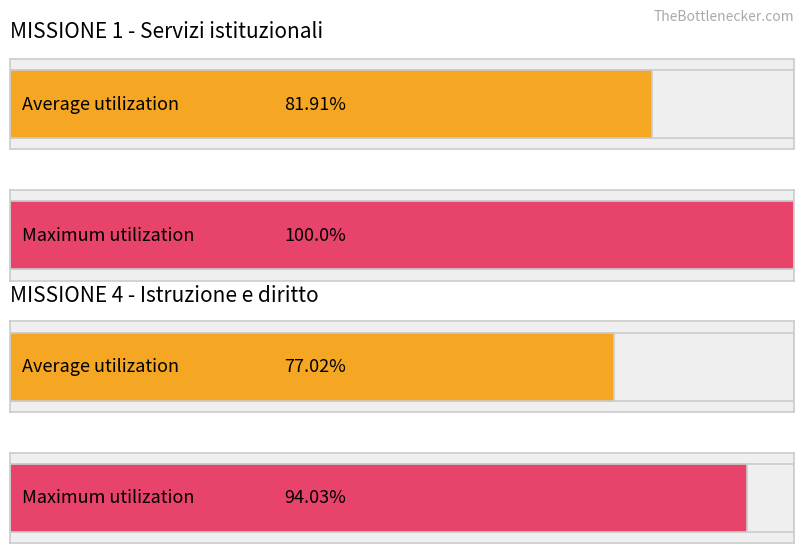

Does the chart contain any negative values?

No